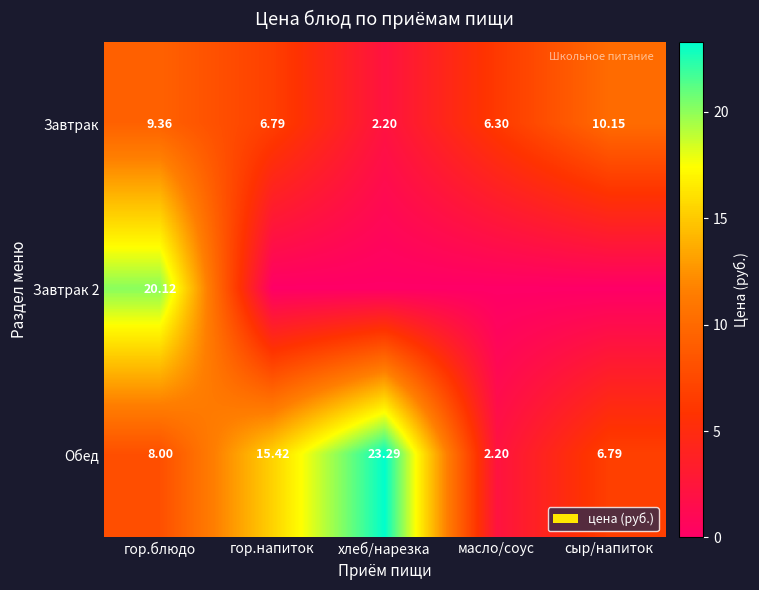

List the series in order of their overall mean, lowest first.

Завтрак 2, Завтрак, Обед